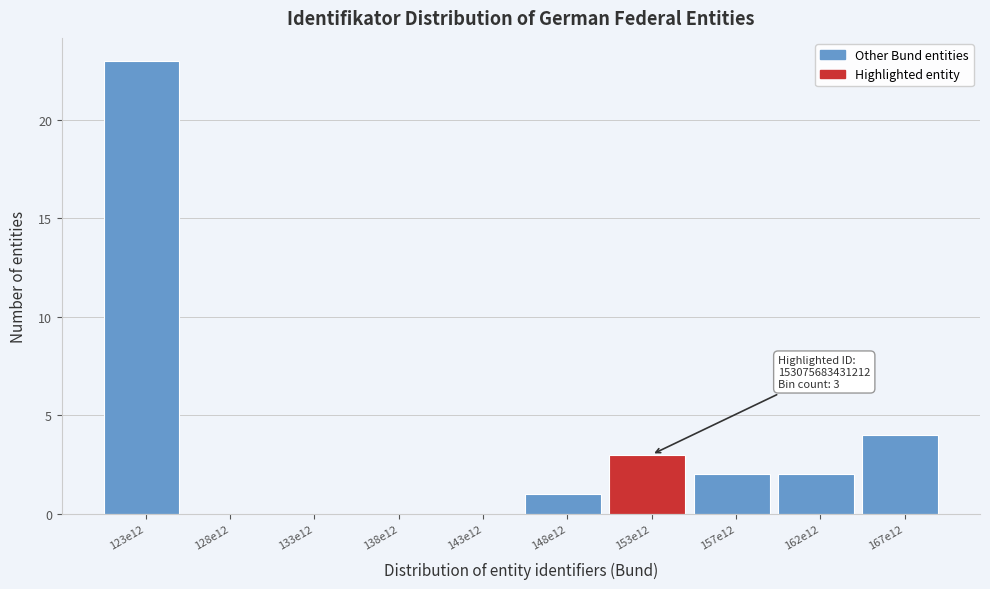

Reading right to left, list all the values displayed in this chart.

167e12=4	162e12=2	157e12=2	153e12=3	148e12=1	143e12=0	138e12=0	133e12=0	128e12=0	123e12=23